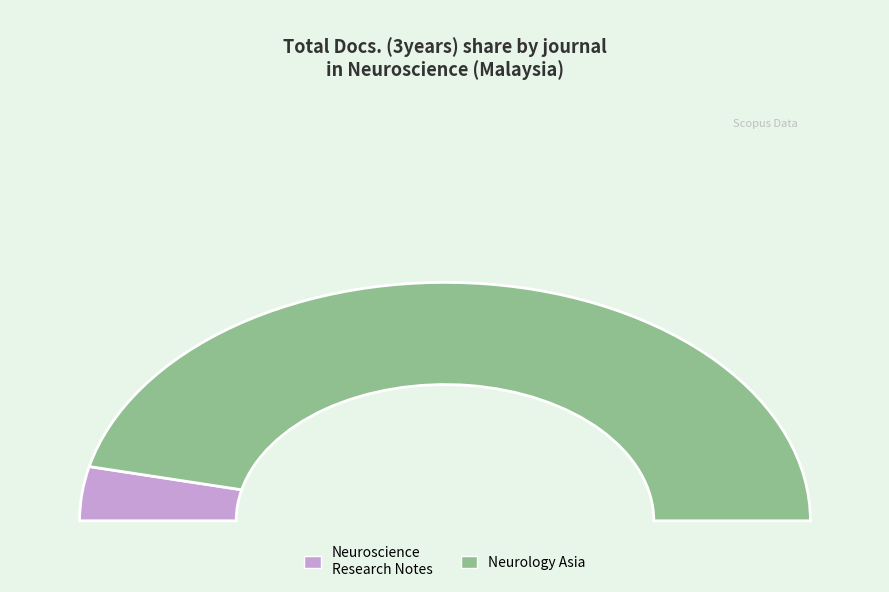

Is there a majority slice in this chart?

Yes